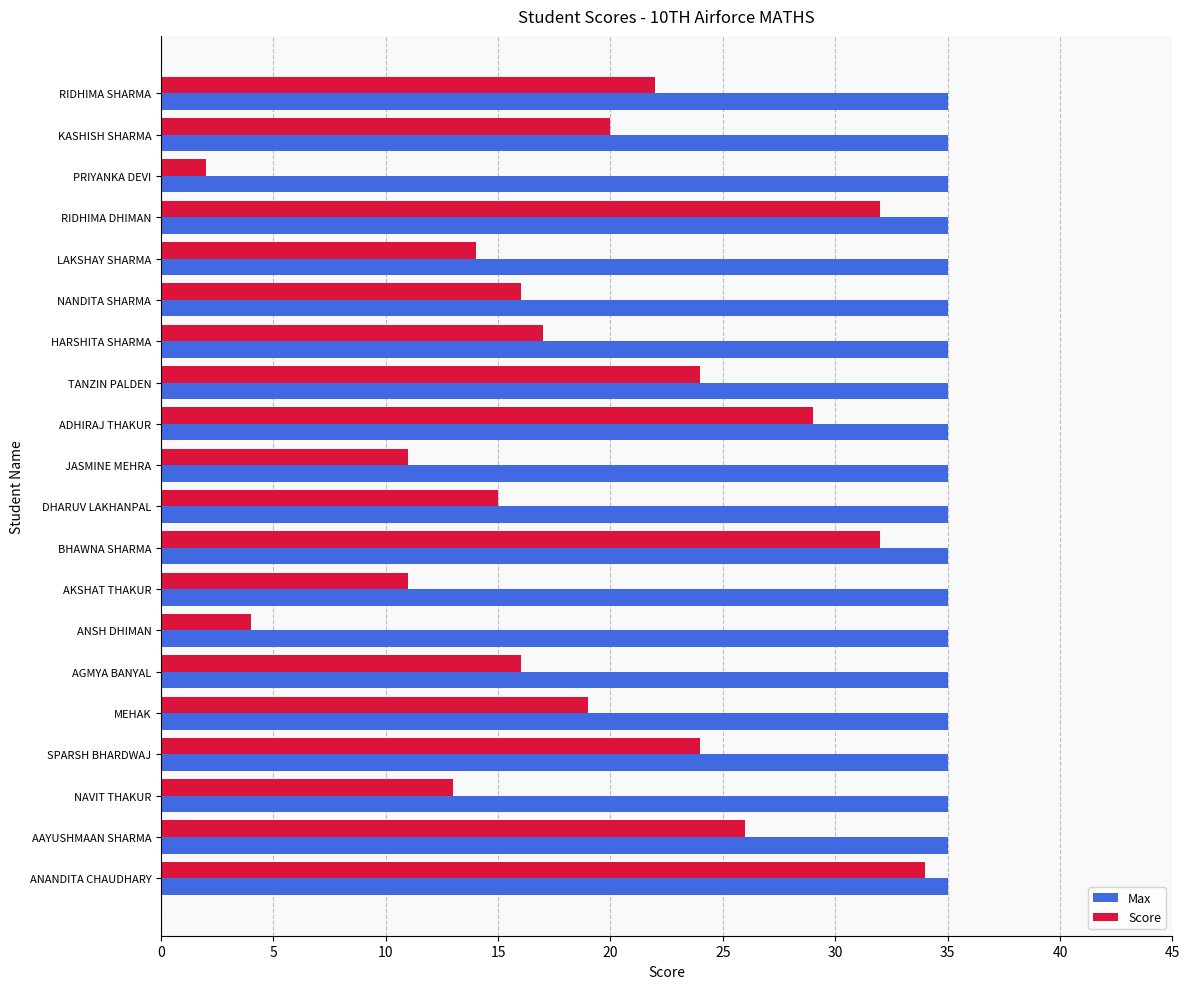

List the series in order of their overall mean, lowest first.

Score, Max